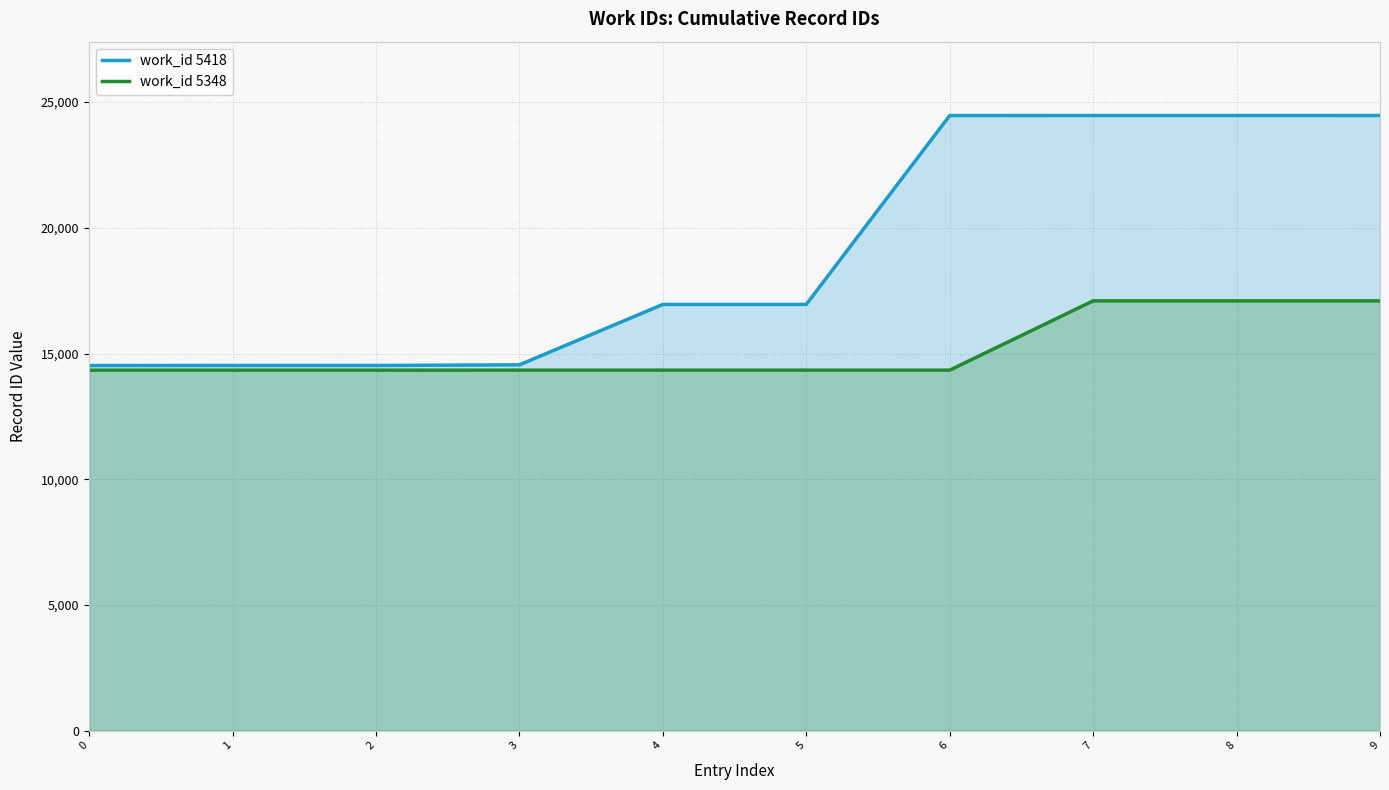

Does the chart display data point markers on the line(s)?

No